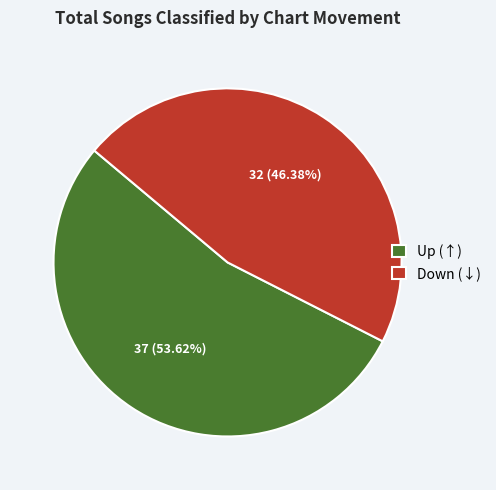

Combined, do Down (↓) and Up (↑) account for over 50%?

Yes